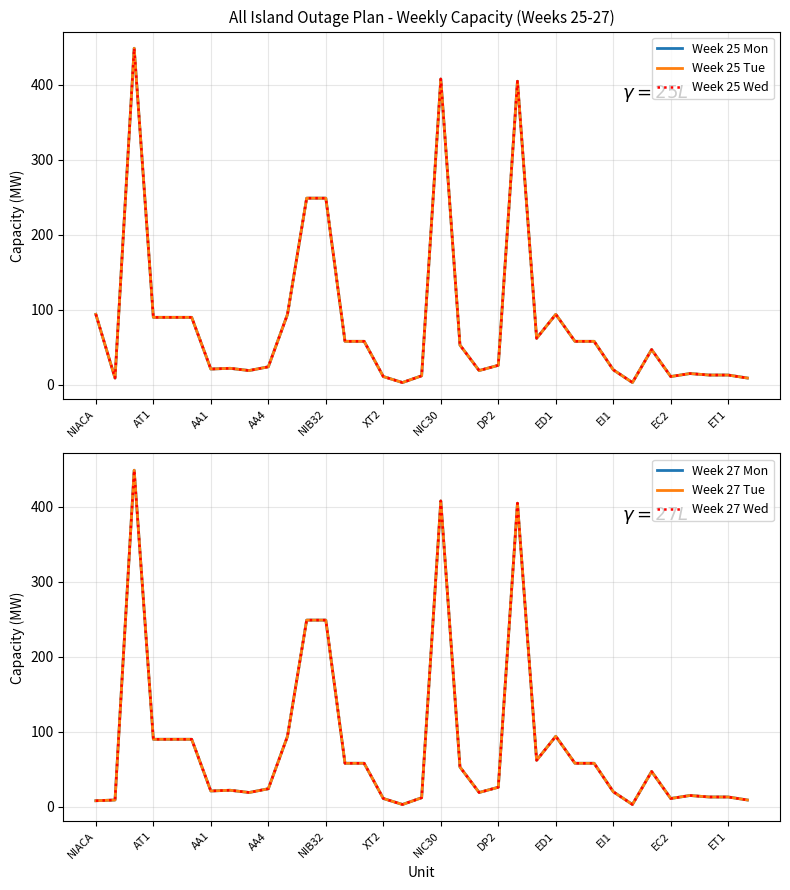

At how many categories does at least one series exceed 111?

5